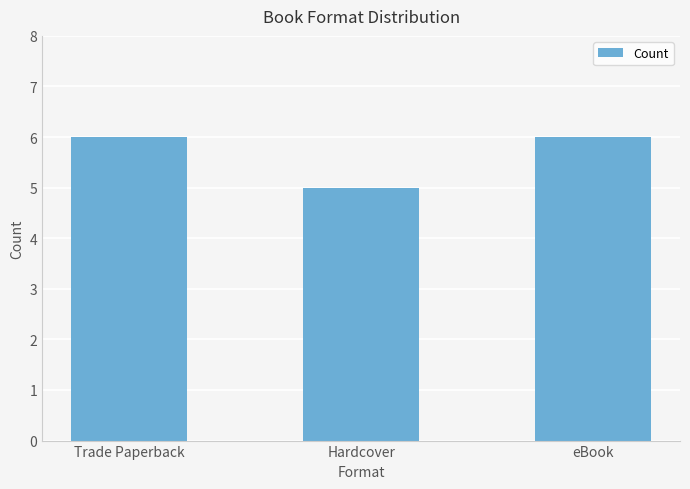

Approximately how many times larger is the value at Trade Paperback compared to Hardcover?

1.2